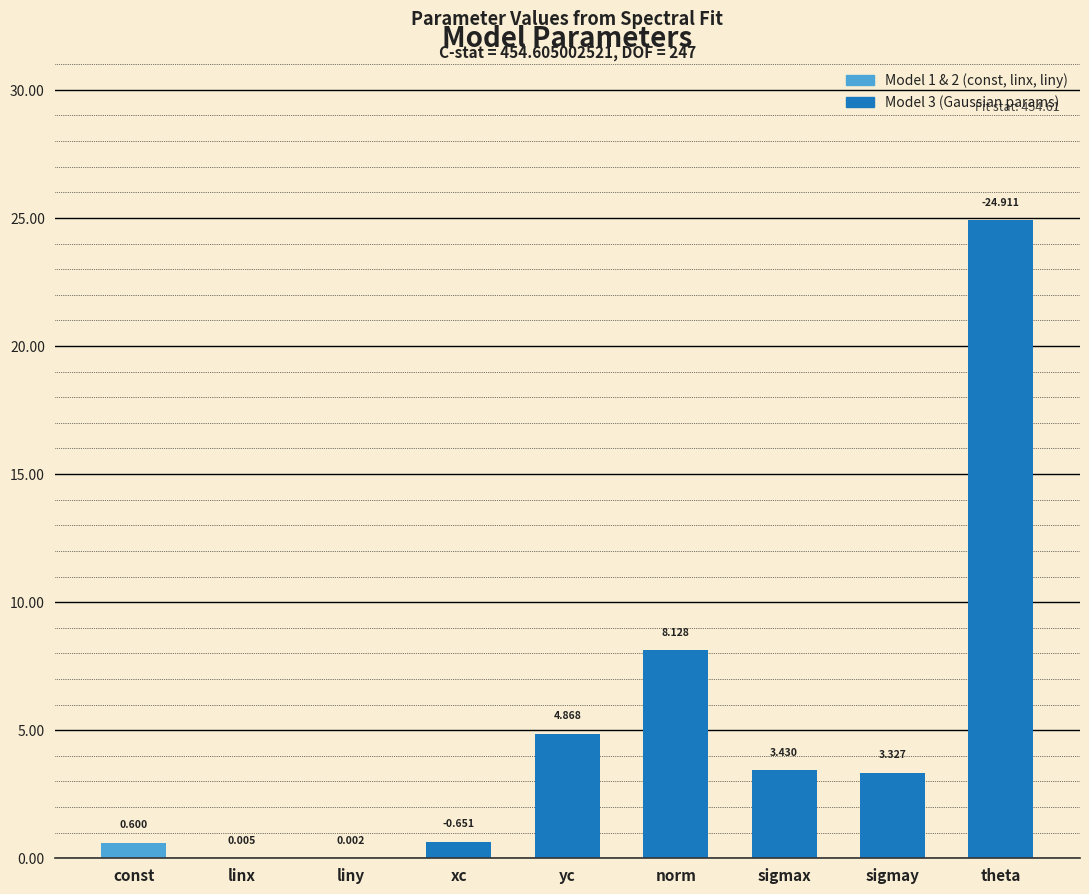

Which label corresponds to the largest value in the chart?

theta